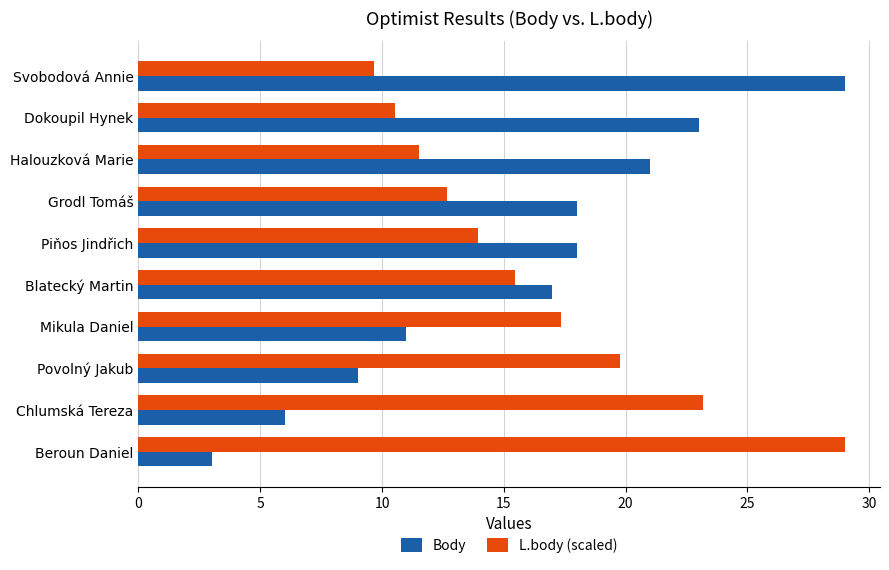

Count the number of categories in the chart.

10